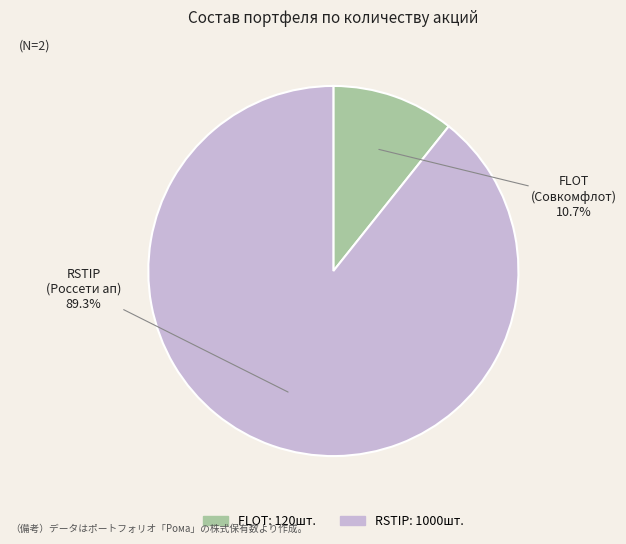

Count the number of slices in the pie.

2